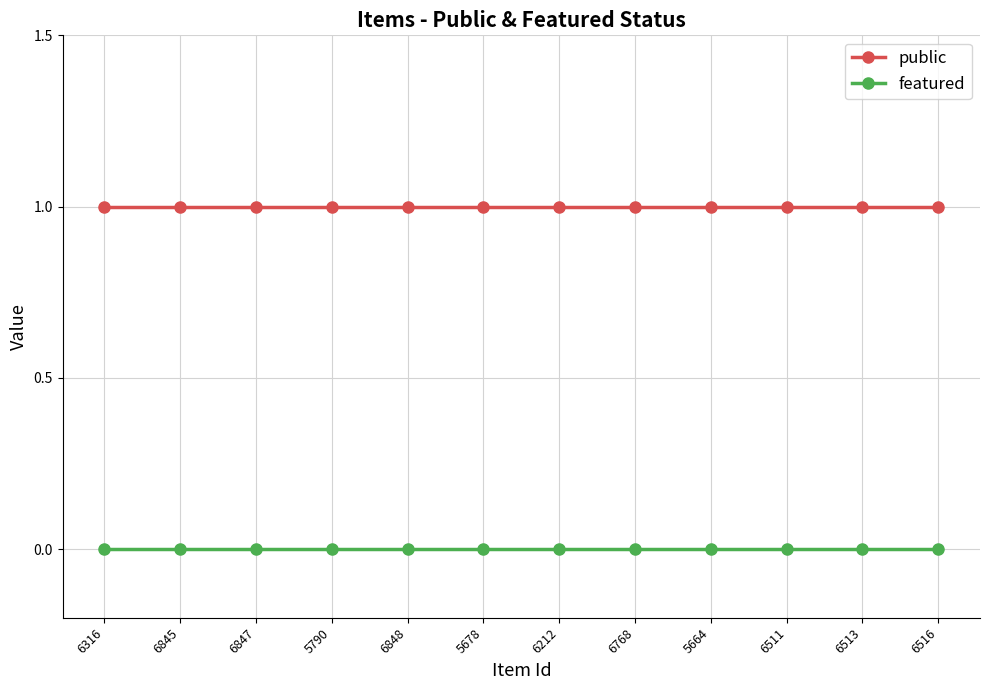

Does the chart display data point markers on the line(s)?

Yes